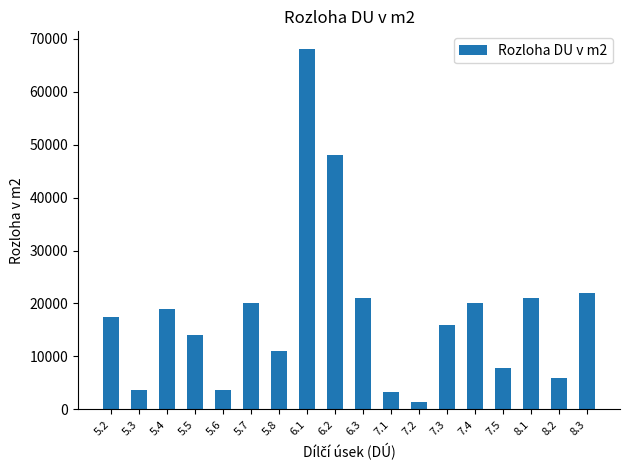

What is the smallest value displayed?

1400